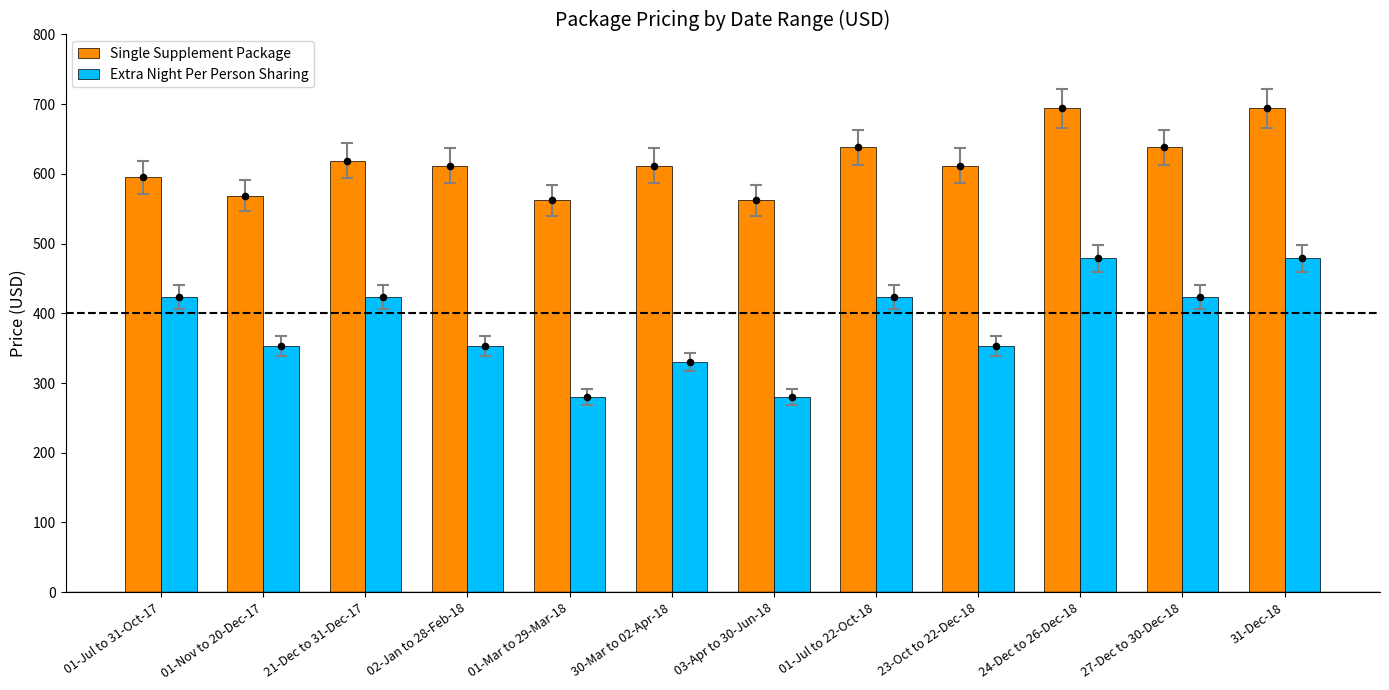

What is the total value across all series at 27-Dec to 30-Dec-18?

1061